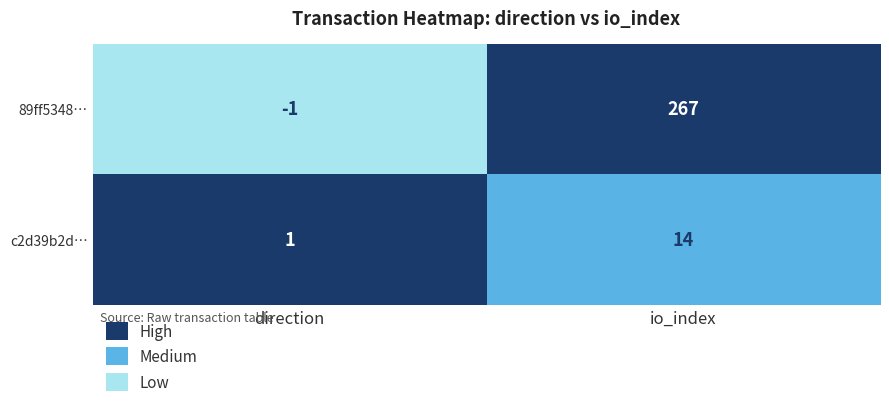

True or false: 89ff5348… has a value of -1 at direction.

True